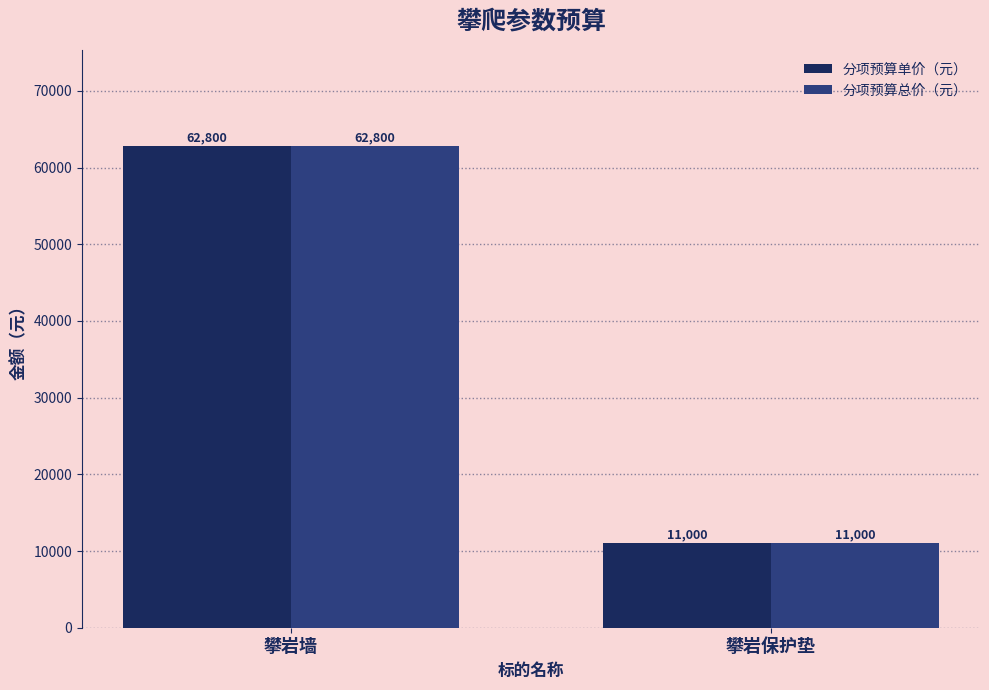

What is the label of the 1st bar from the right?

攀岩保护垫